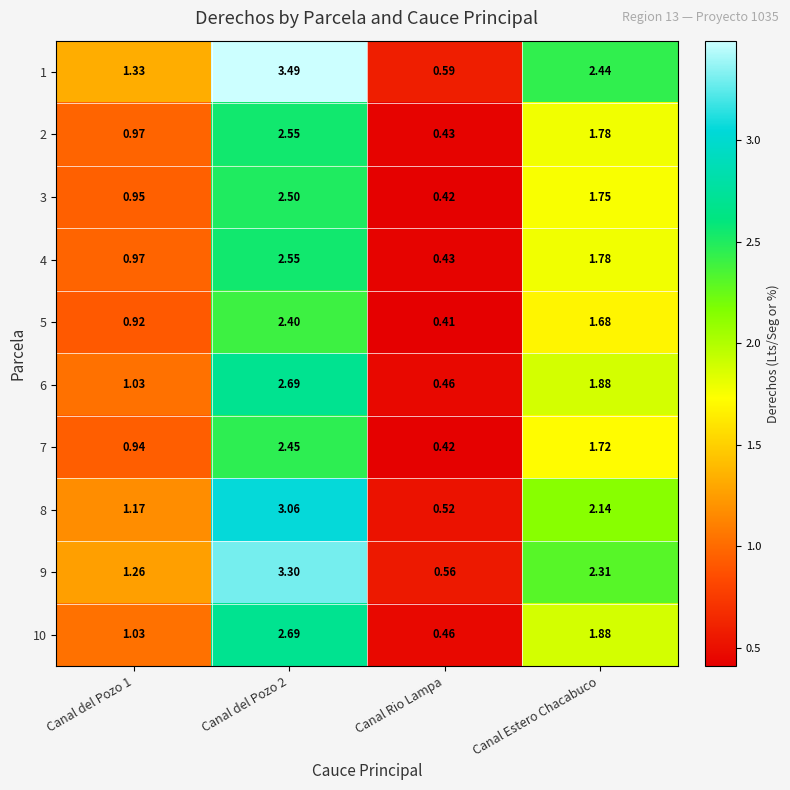

Is the value of 2 at Canal del Pozo 1 greater than the value of 1 at Canal del Pozo 1?

No